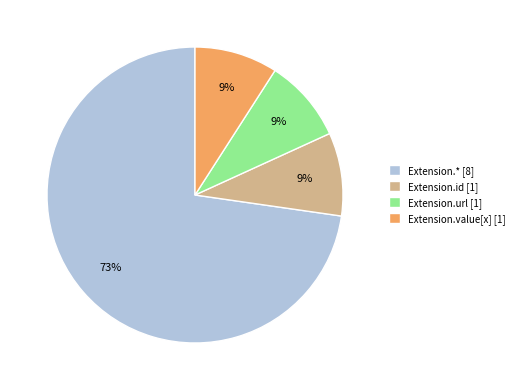

To the nearest percent, what portion does Extension.id [1] represent?

9%